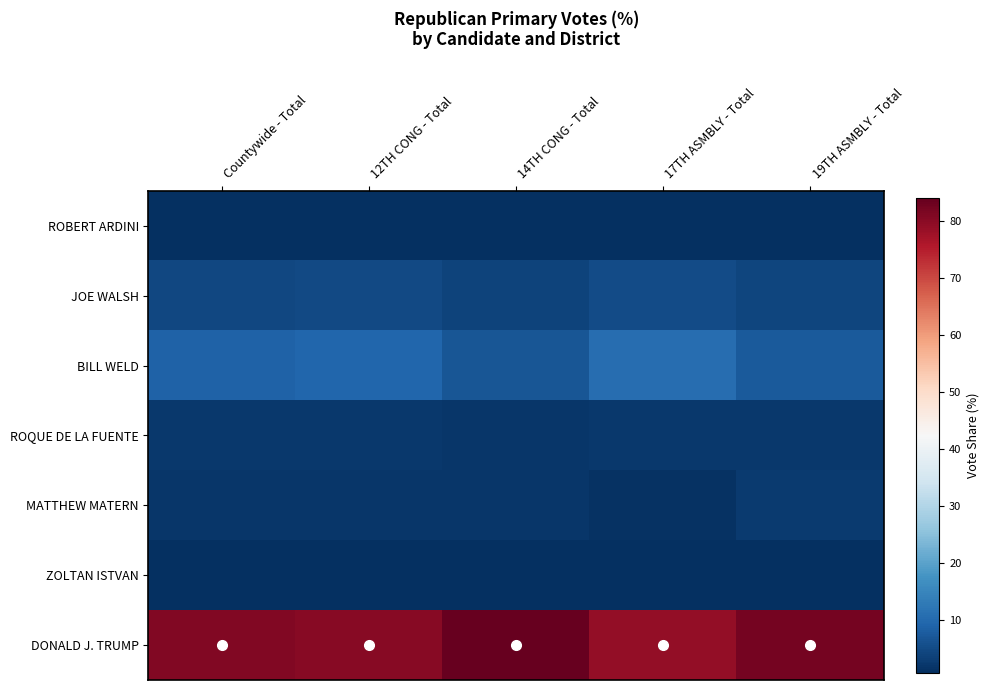

List the series in order of their peak value, highest first.

DONALD J. TRUMP, BILL WELD, JOE WALSH, MATTHEW MATERN, ROQUE DE LA FUENTE, ROBERT ARDINI, ZOLTAN ISTVAN